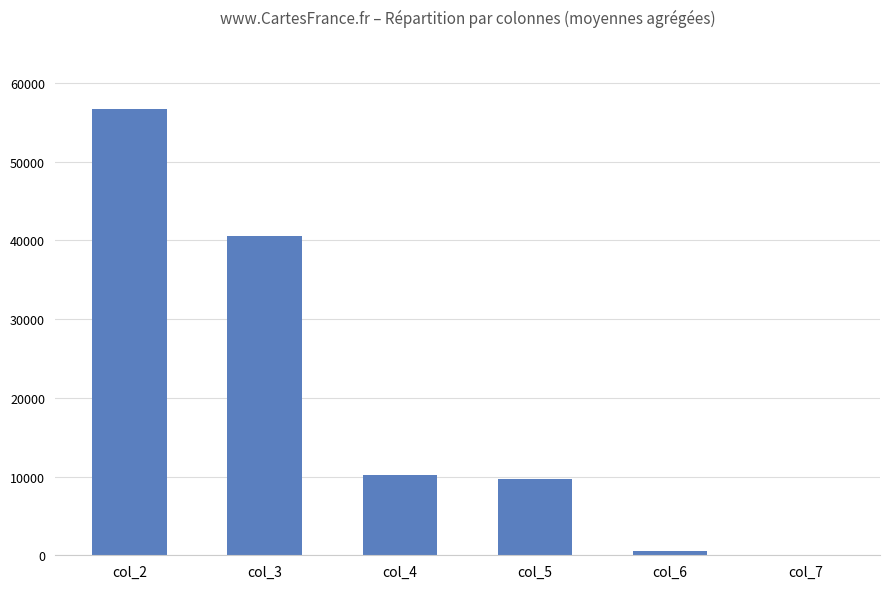

At which category does the chart reach its peak across all series?

col_2